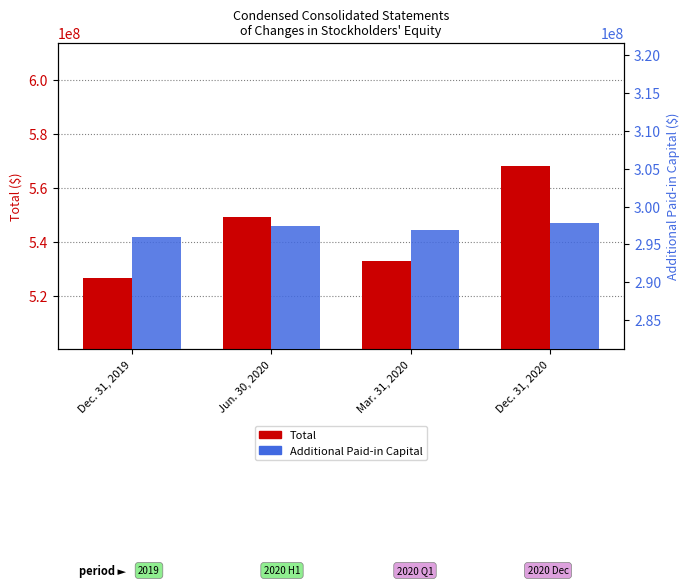

What position from the left is Dec. 31, 2020?

4